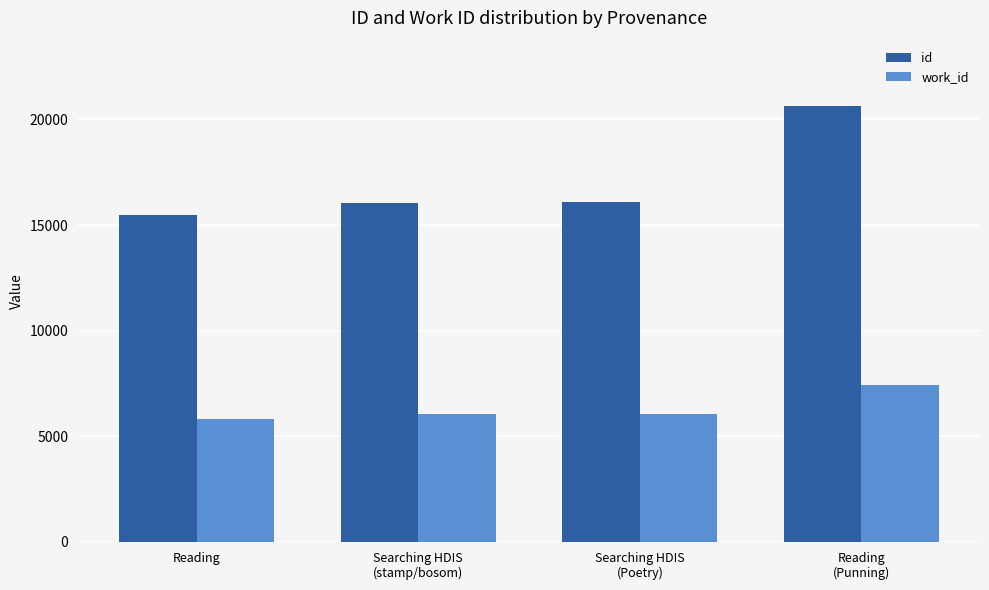

What is the maximum value for work_id?

7438